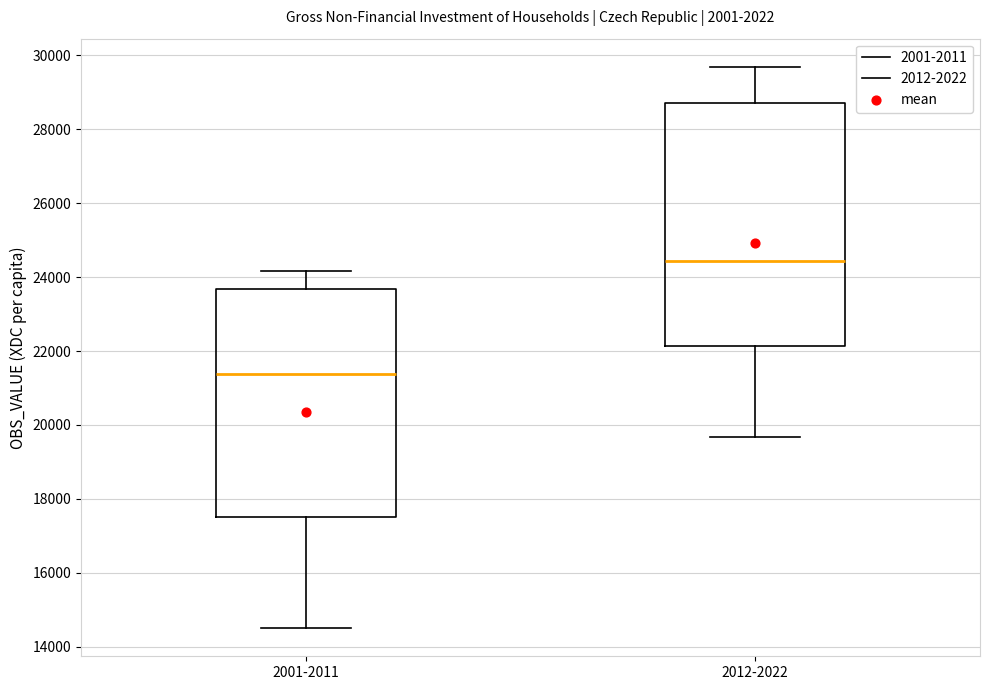

Which box is the tallest, from its lower edge to its upper edge?

2012-2022